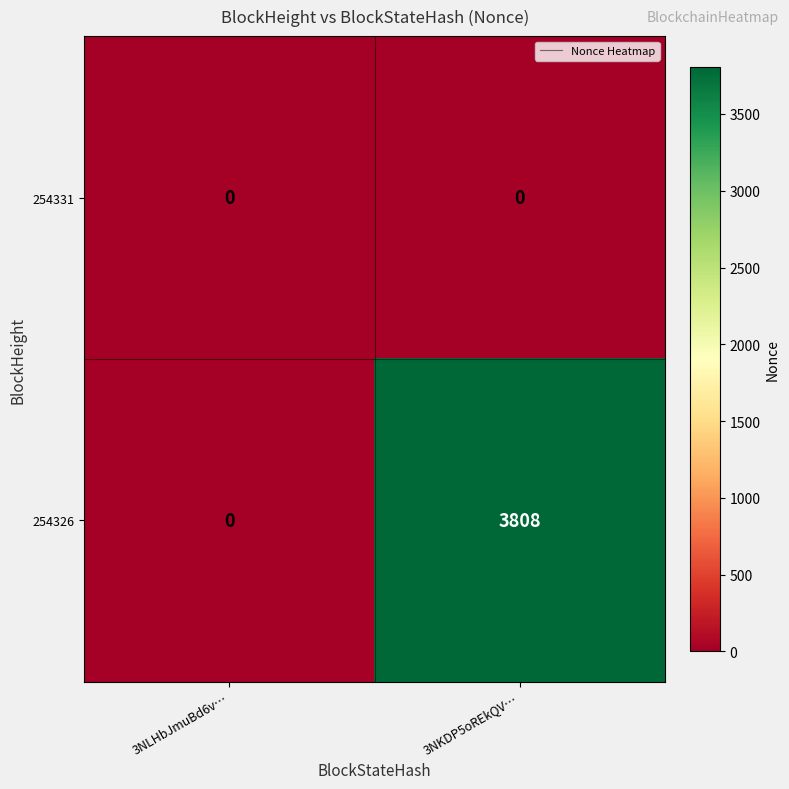

What is the maximum value shown in the chart?

3808